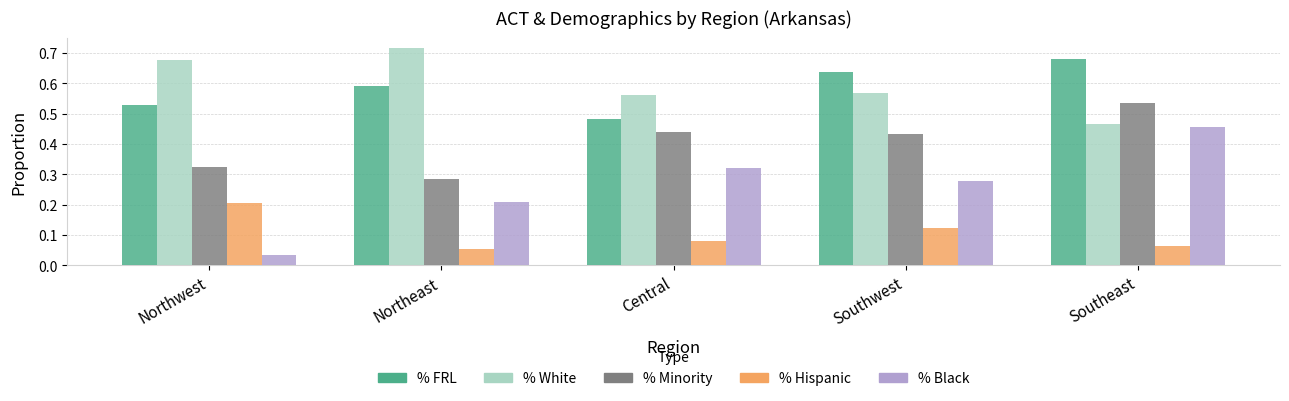

Which series has the largest range (max minus min)?

% Black